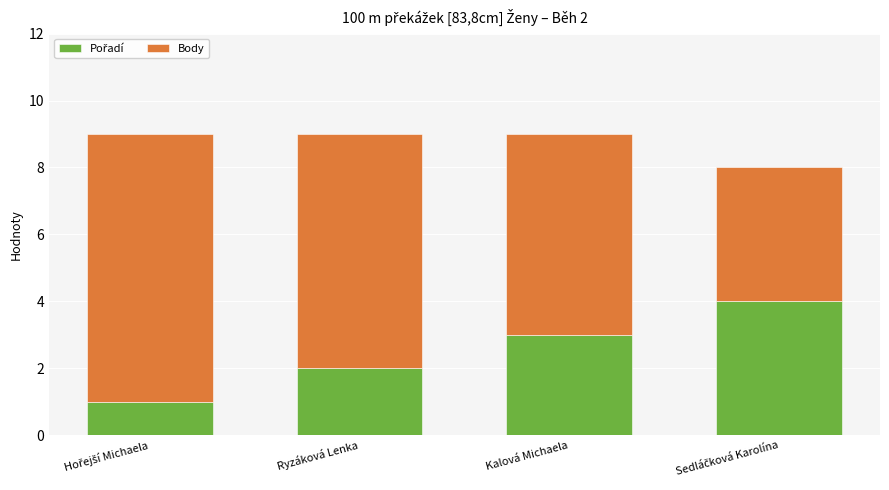

What is the total value across all series at Kalová Michaela?

9